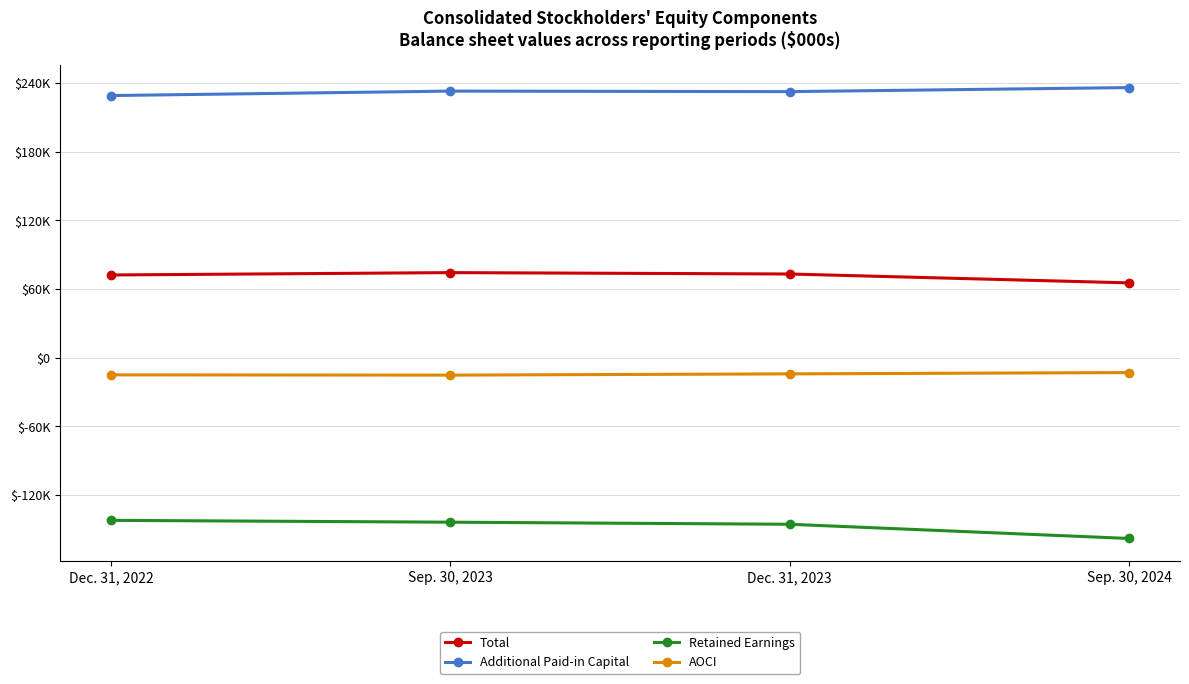

What is the difference between the highest and lowest values at Sep. 30, 2023?

376683